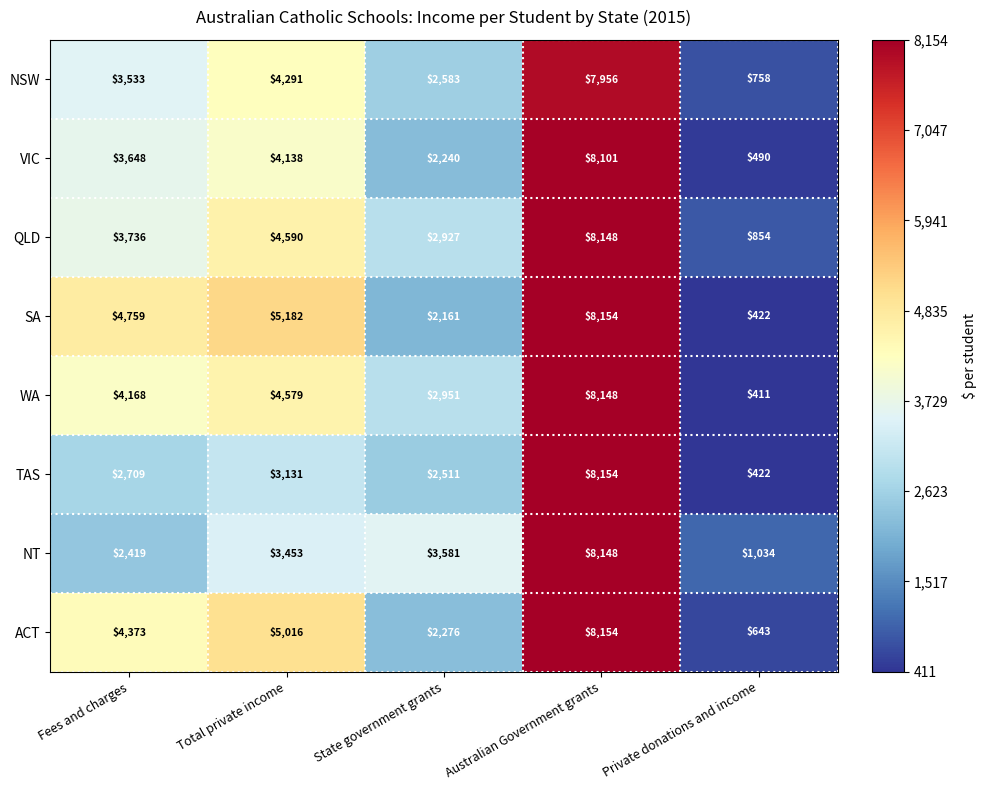

What is the sum of all NT values?

18635